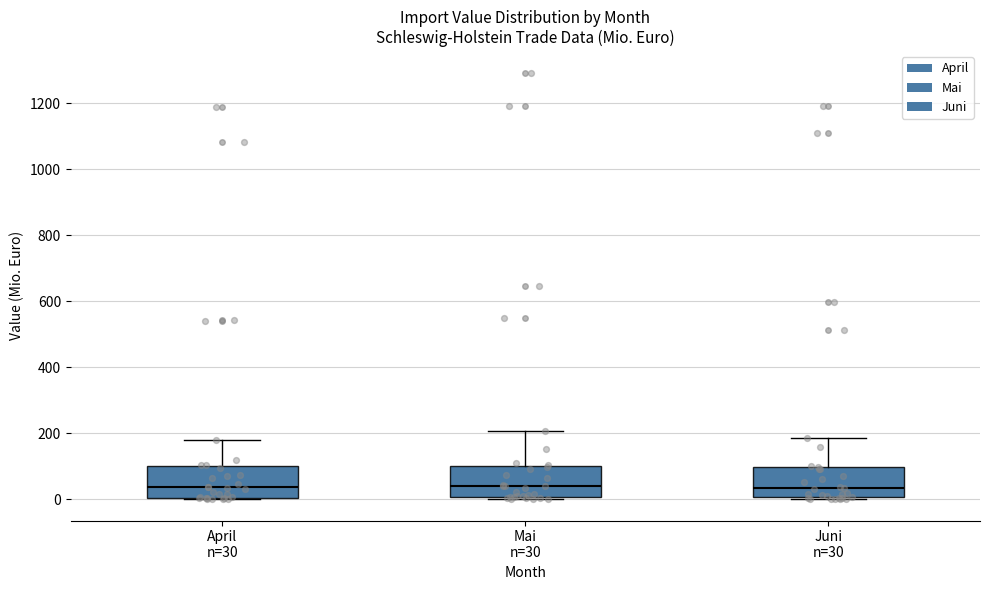

Reading left to right, transcribe this box plot: for each box, give where its median line is, the range the box spans, and where its two whiskers end, as read against the y-axis. The values are not printed on the chart, so give them approximately, as read against the axis.

April n=30: median 40, box 0 to 100, whiskers 0 to 180
Mai n=30: median 40, box 0 to 100, whiskers 0 (just below the box's lower edge) to 200
Juni n=30: median 40, box 0 to 100, whiskers 0 to 180